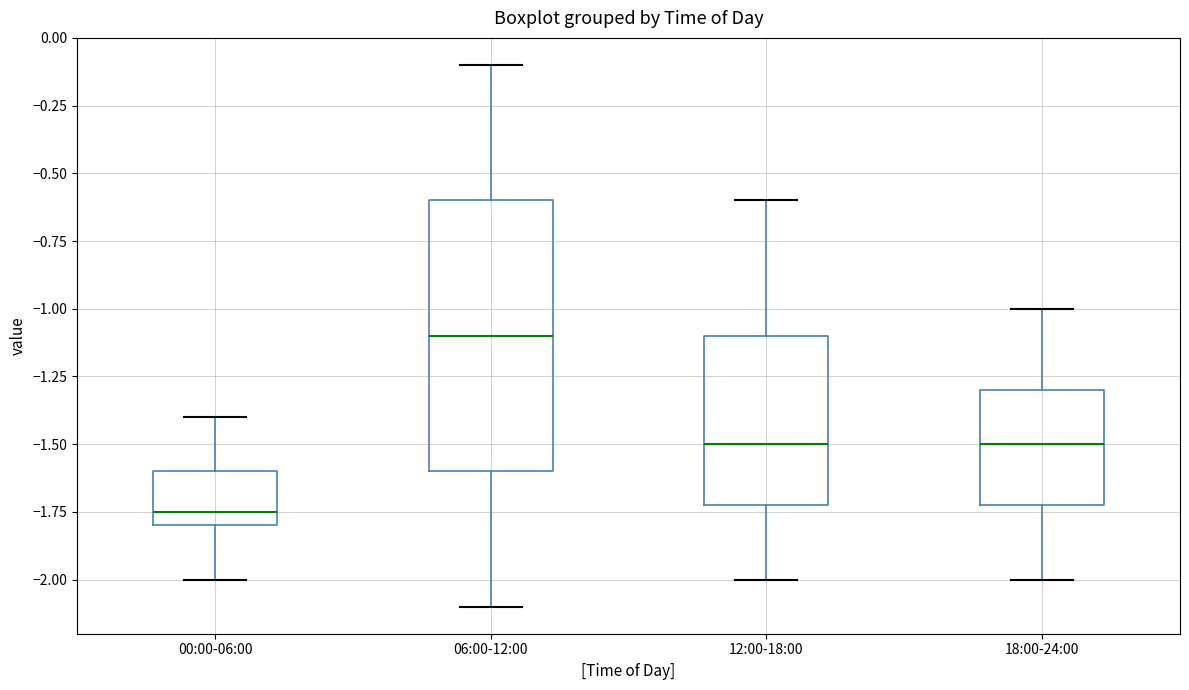

Reading left to right, transcribe this box plot: for each box, give where its median line is, the range the box spans, and where its two whiskers end, as read against the y-axis. The values are not printed on the chart, so give them approximately, as read against the axis.

00:00-06:00: median -1.75, box -1.80 to -1.60, whiskers -2.00 to -1.40
06:00-12:00: median -1.10, box -1.60 to -0.60, whiskers -2.10 to -0.10
12:00-18:00: median -1.50, box -1.70 to -1.10, whiskers -2.00 to -0.60
18:00-24:00: median -1.50, box -1.70 to -1.30, whiskers -2.00 to -1.00